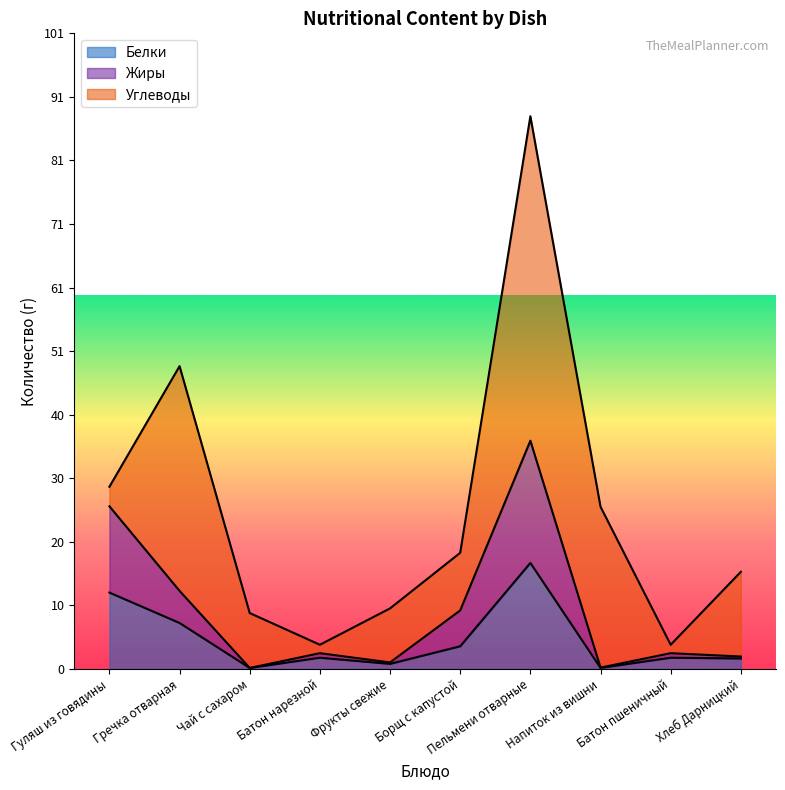

The Белки series shows 17.3 at Гуляш из говядины. True or false?

False